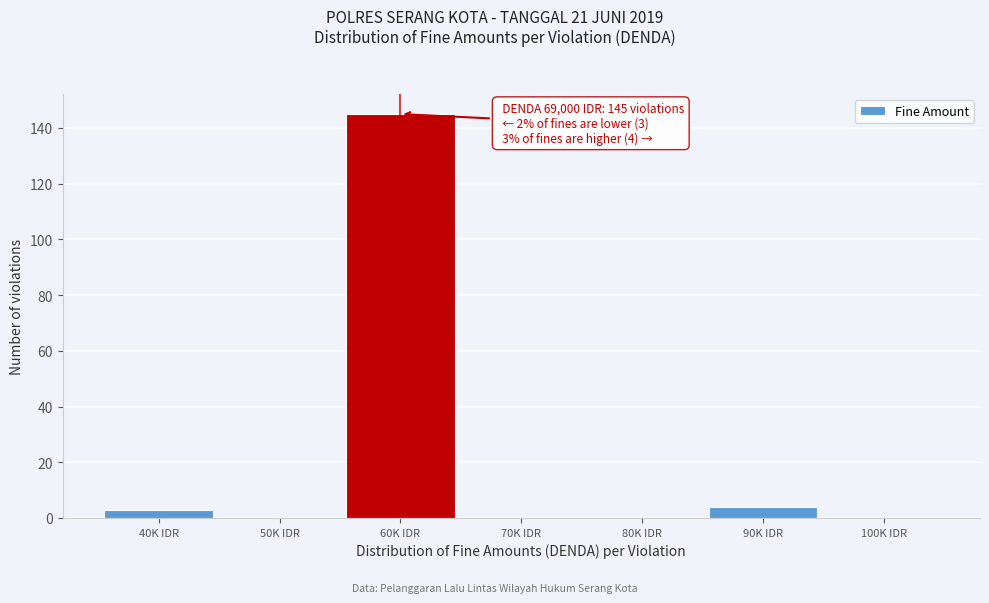

Reading right to left, list all the values displayed in this chart.

100K IDR=0	90K IDR=4	80K IDR=0	70K IDR=0	60K IDR=145	50K IDR=0	40K IDR=3